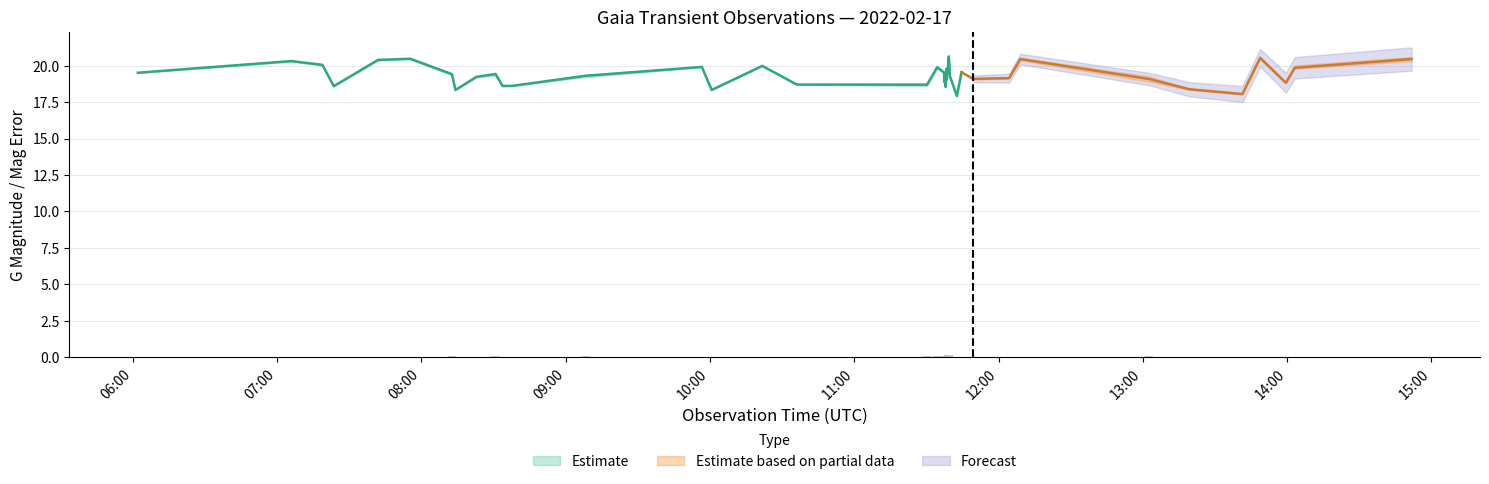

Which has a higher value, 2022-02-17T14:51:43 or 2022-02-17T11:39:49?

2022-02-17T14:51:43